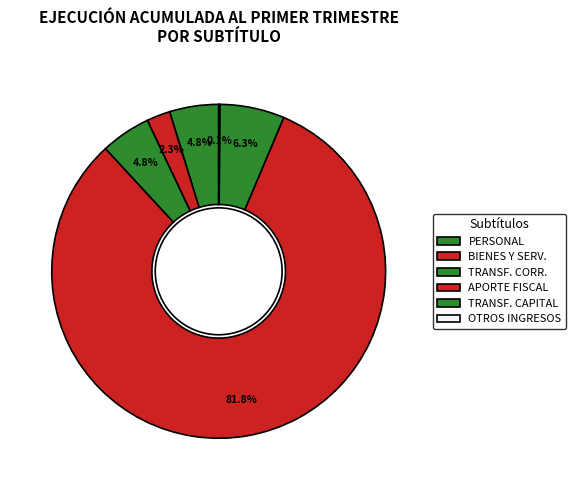

To the nearest percent, what is the average slice percentage?

17%